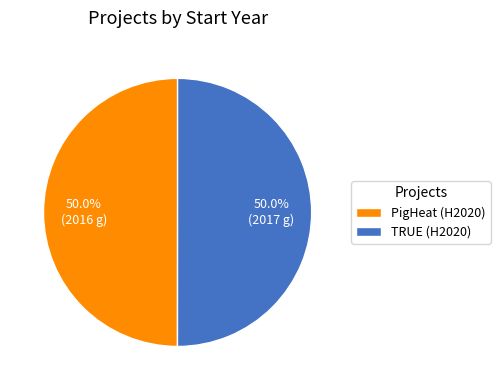

How much of the chart is everything except TRUE (H2020)?

50.0%